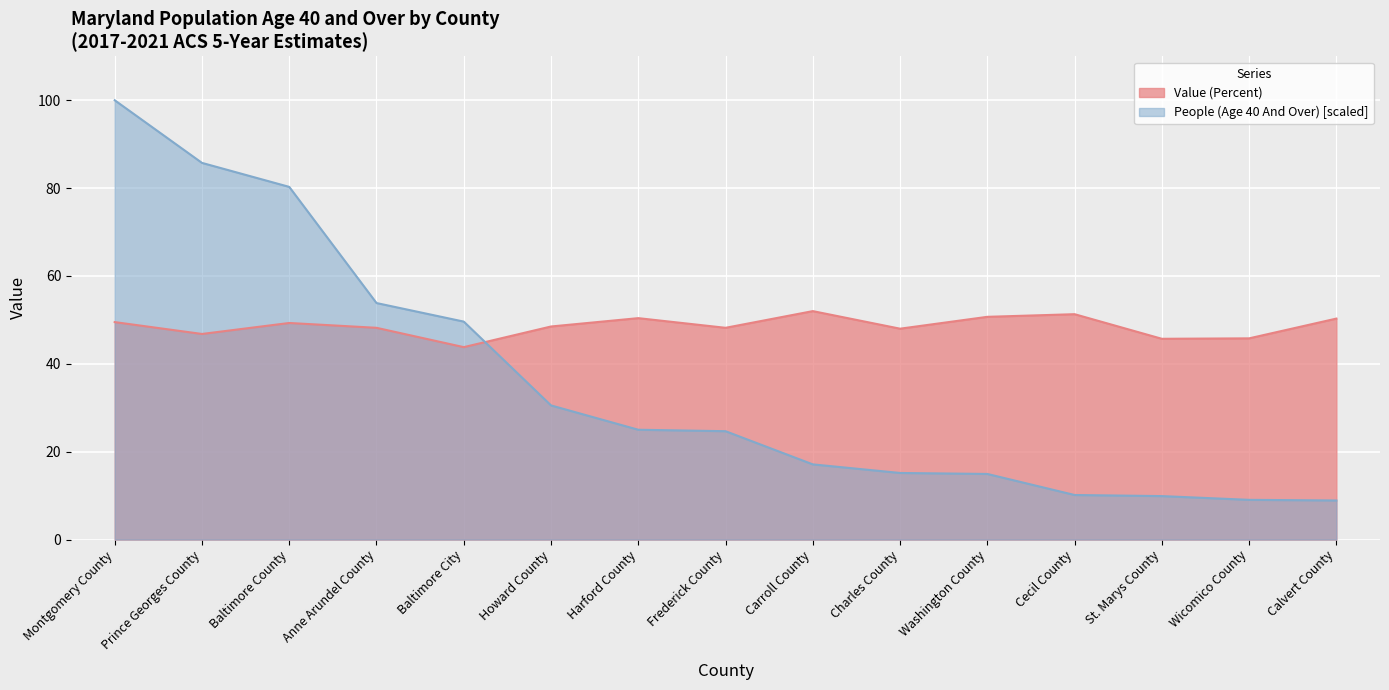

Which category has the lowest value in the Value (Percent) series?

Baltimore City